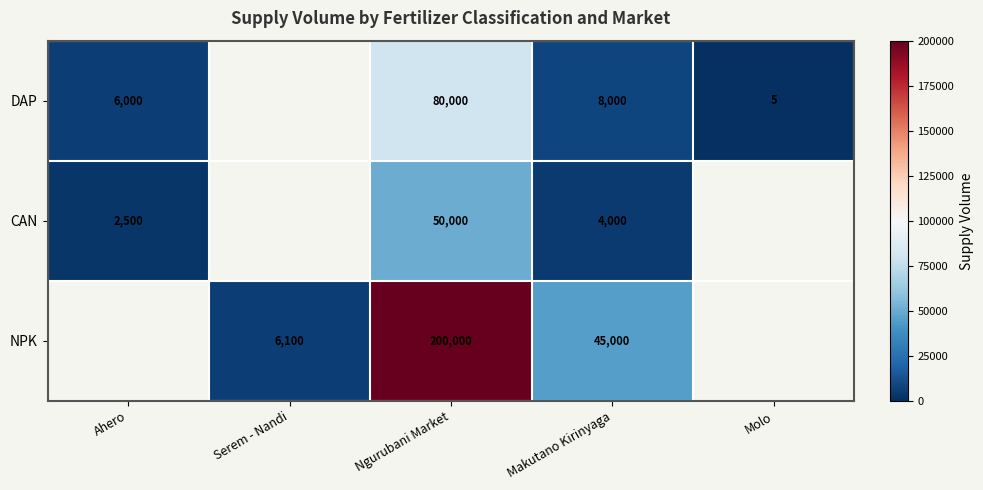

Rank the series at Makutano Kirinyaga from highest to lowest value.

NPK, DAP, CAN